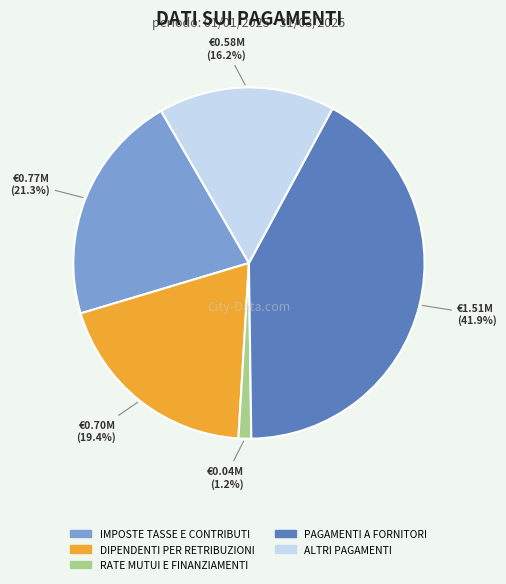

To the nearest percent, what is the difference between the largest and smallest slice percentages?

41%